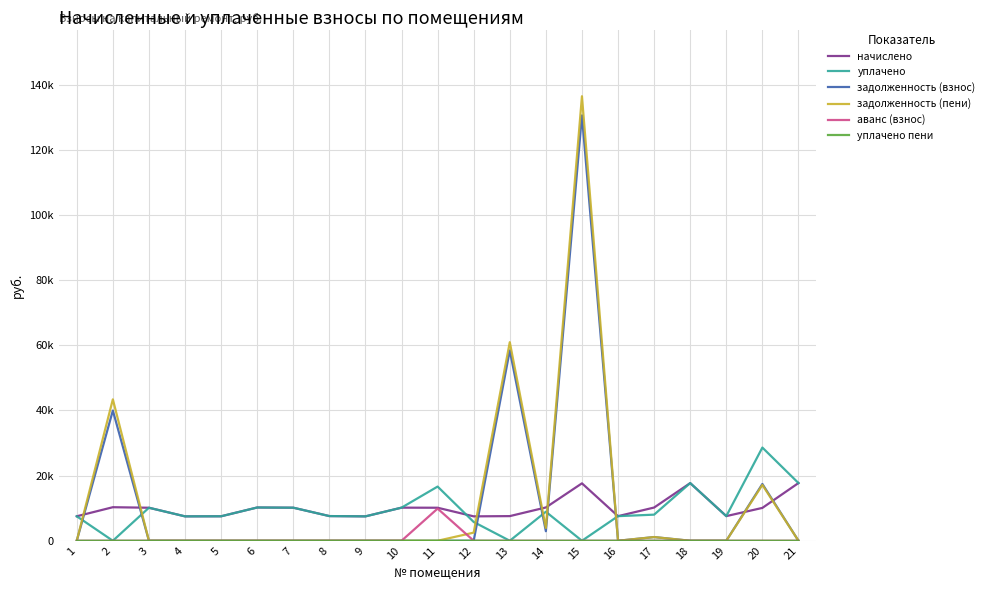

Is this an area chart (filled region under the line)?

No